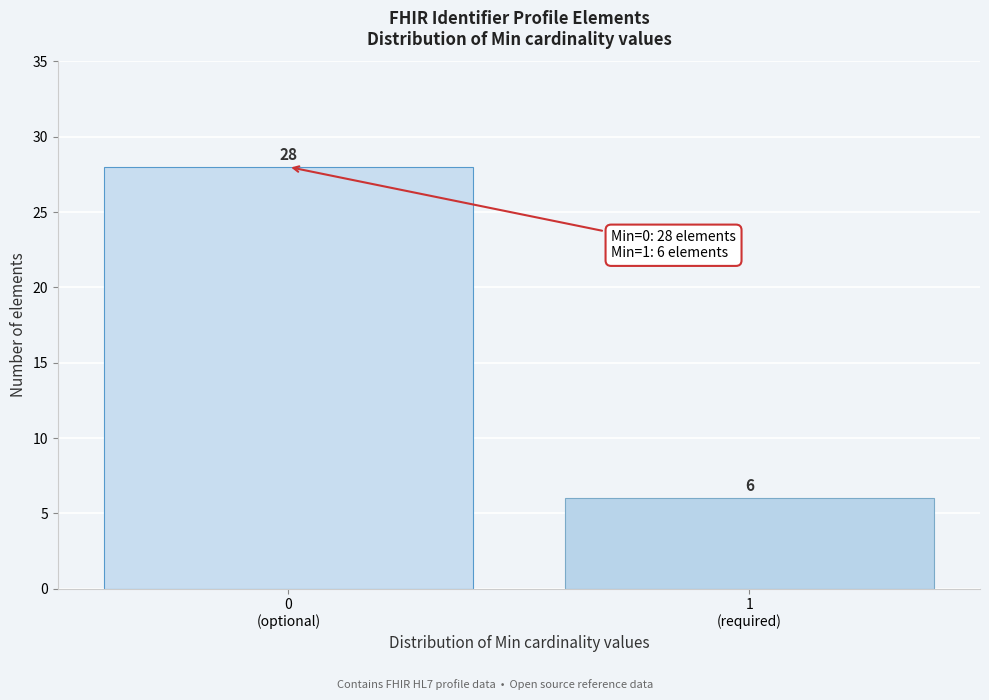

Reading right to left, extract all data points from this chart.

6	28